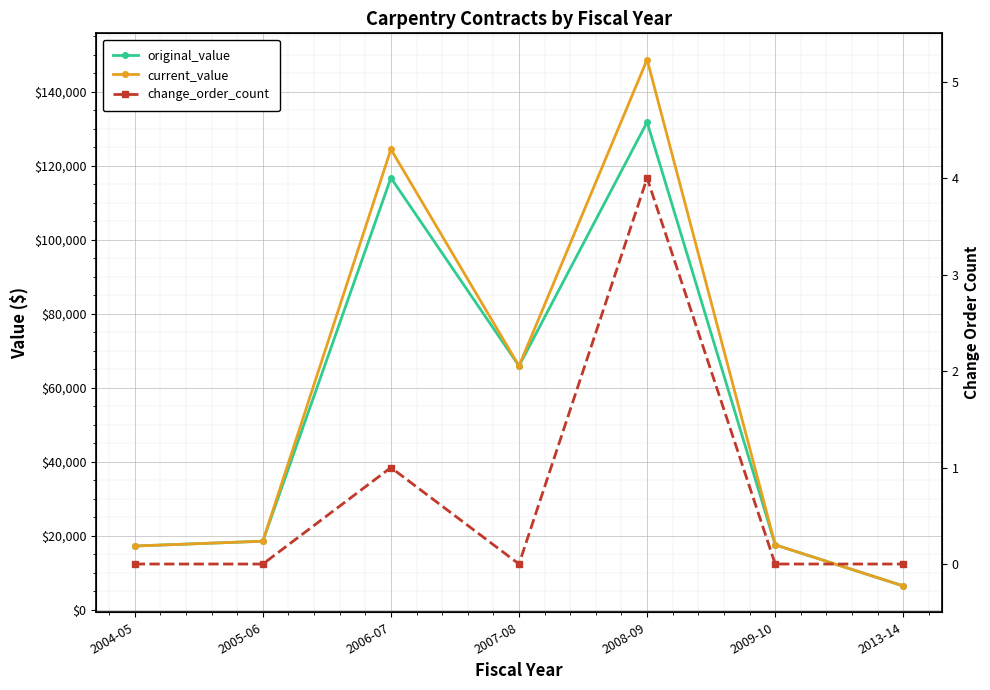

At how many categories does at least one series exceed 137838?

1